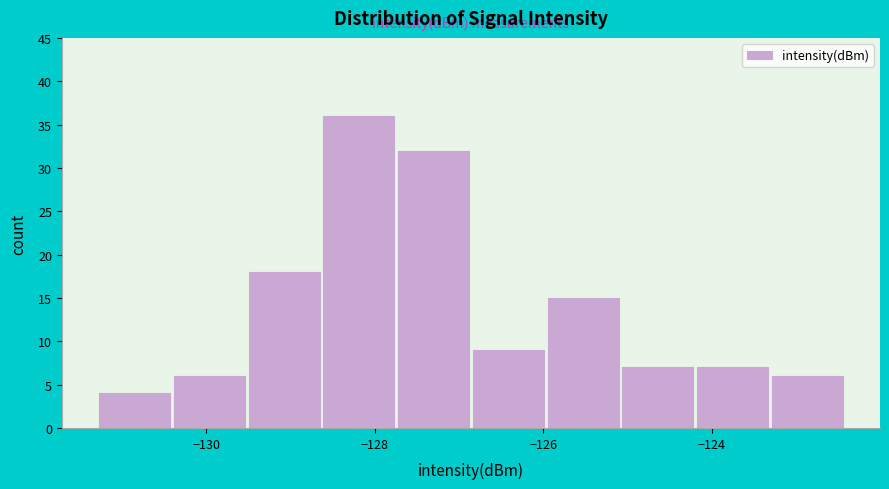

Which range on the x-axis has the tallest bar?

-128.6 to -127.8